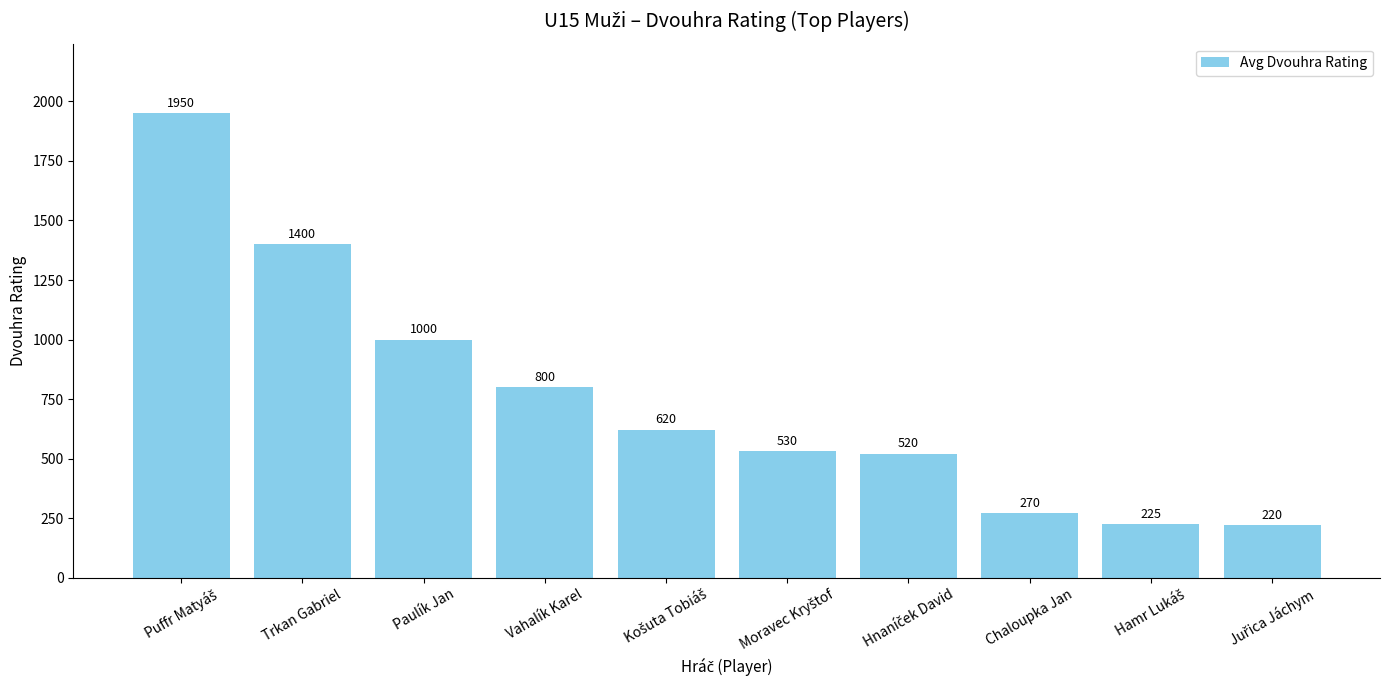

Reading right to left, list all the values displayed in this chart.

220	225	270	520	530	620	800	1000	1400	1950